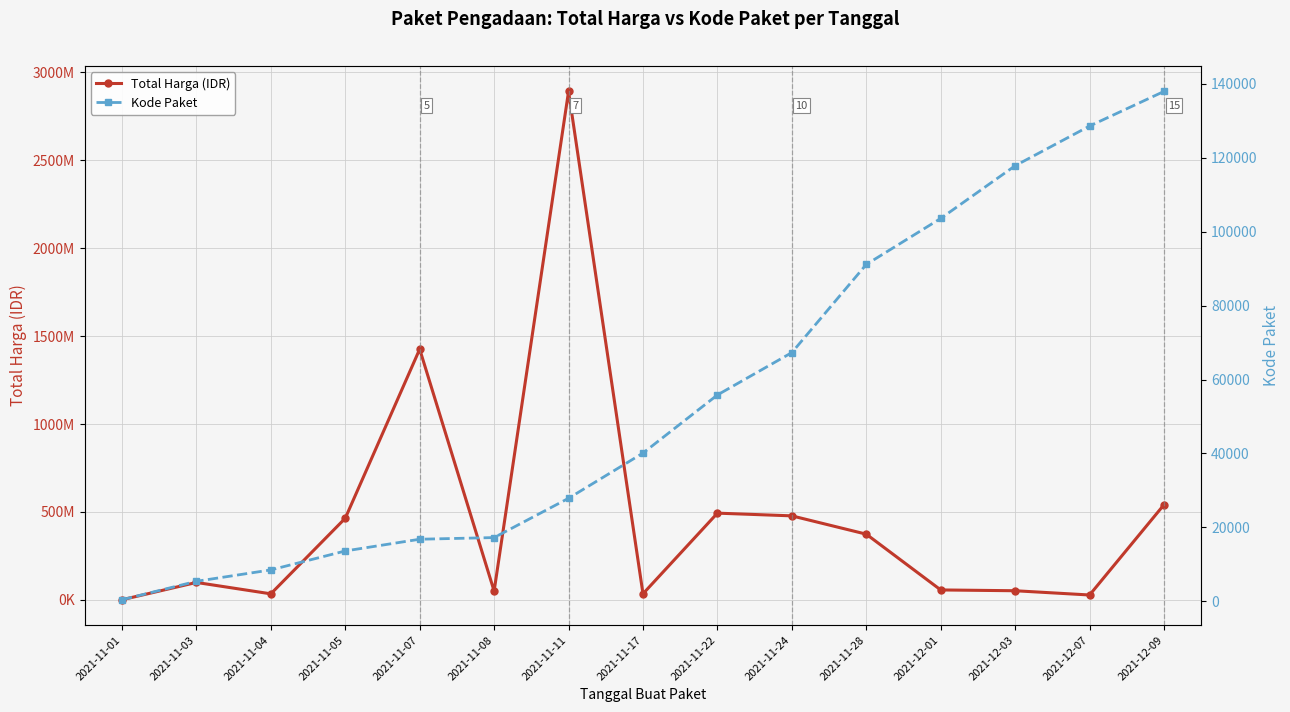

What is the sum of all Kode Paket values?

832115